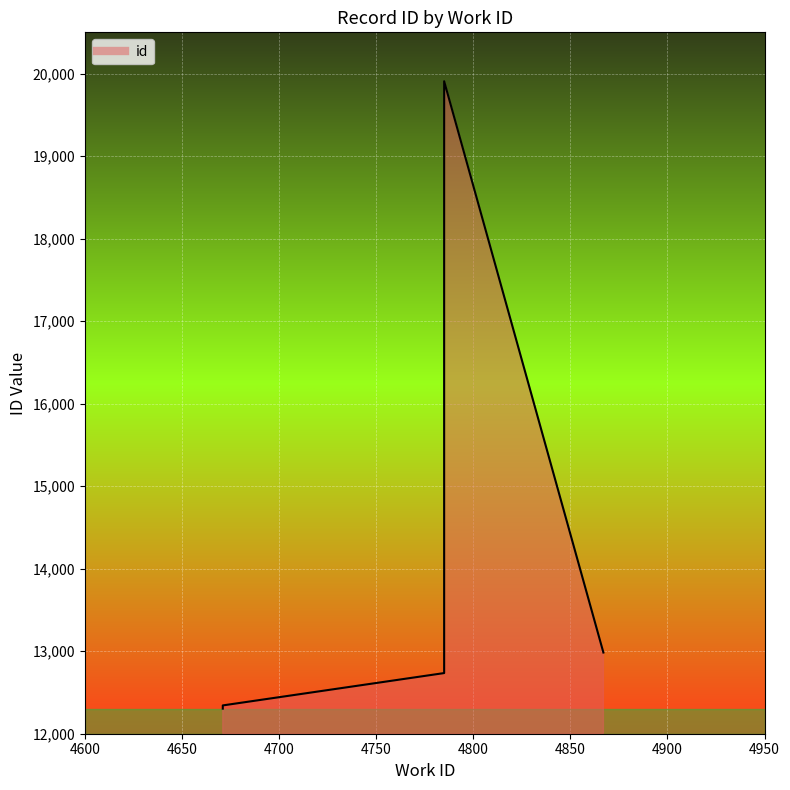

What is the difference between the maximum and minimum values?

7603